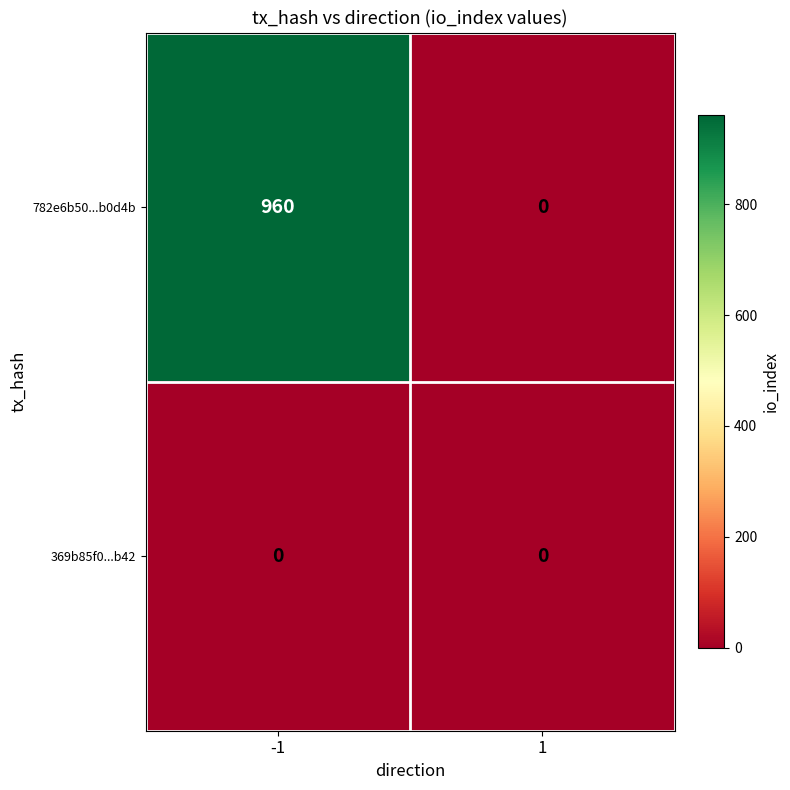

Which label corresponds to the largest value in the chart?

-1